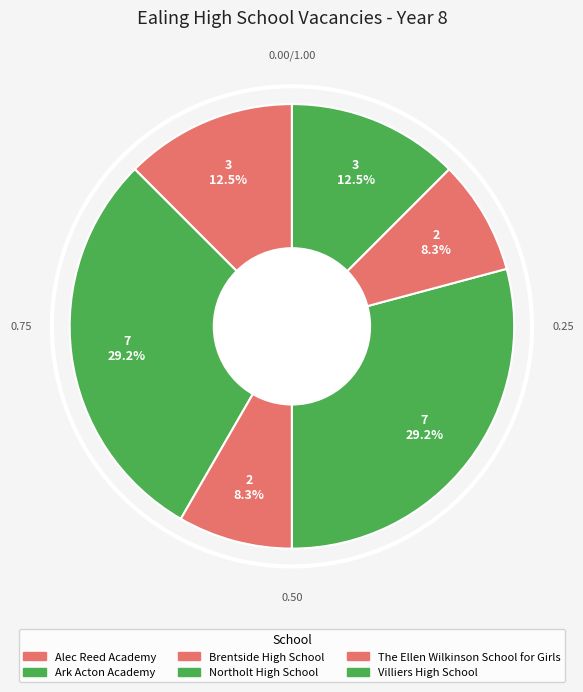

Does Villiers High School represent more than half of the total?

No